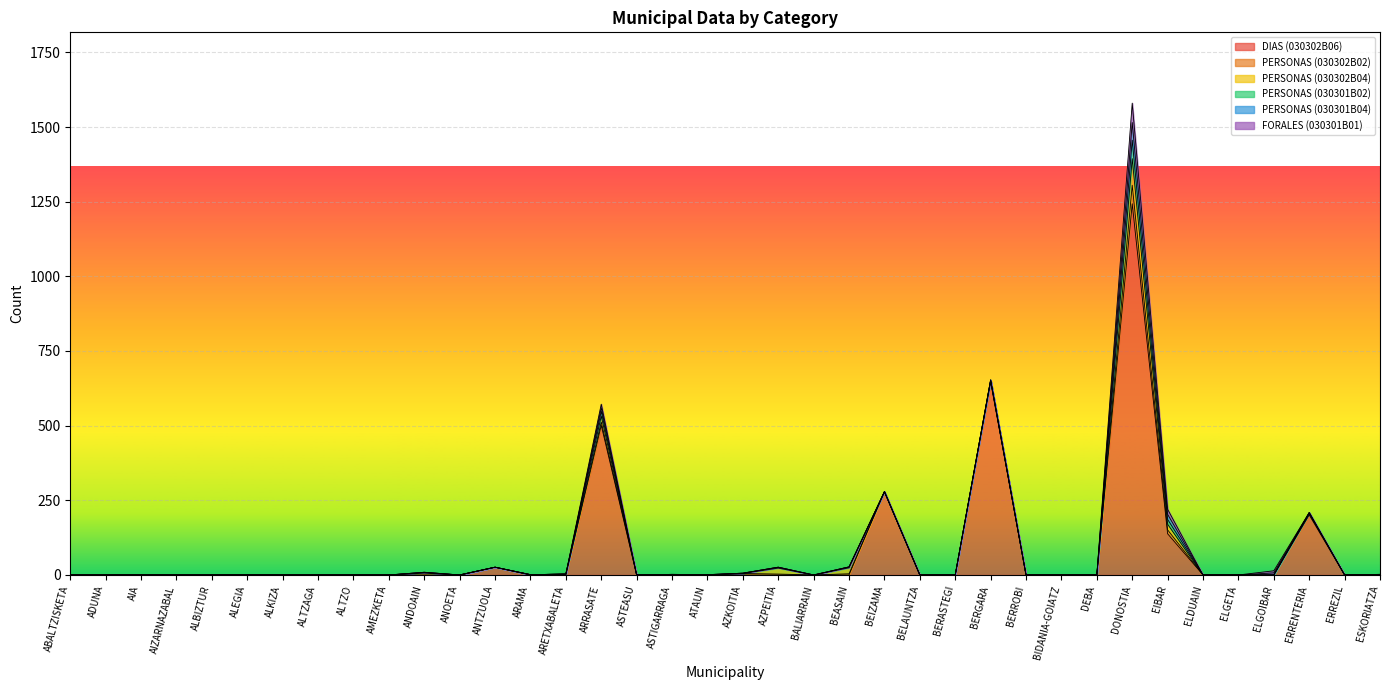

The DIAS (030302B06) series shows 47 at ERRENTERIA. True or false?

False